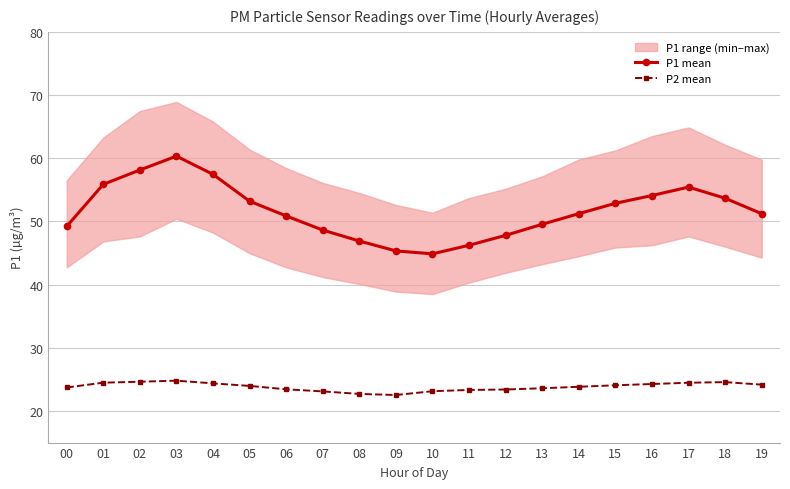

What is the spread (max minus min) of values at 19?

27.0